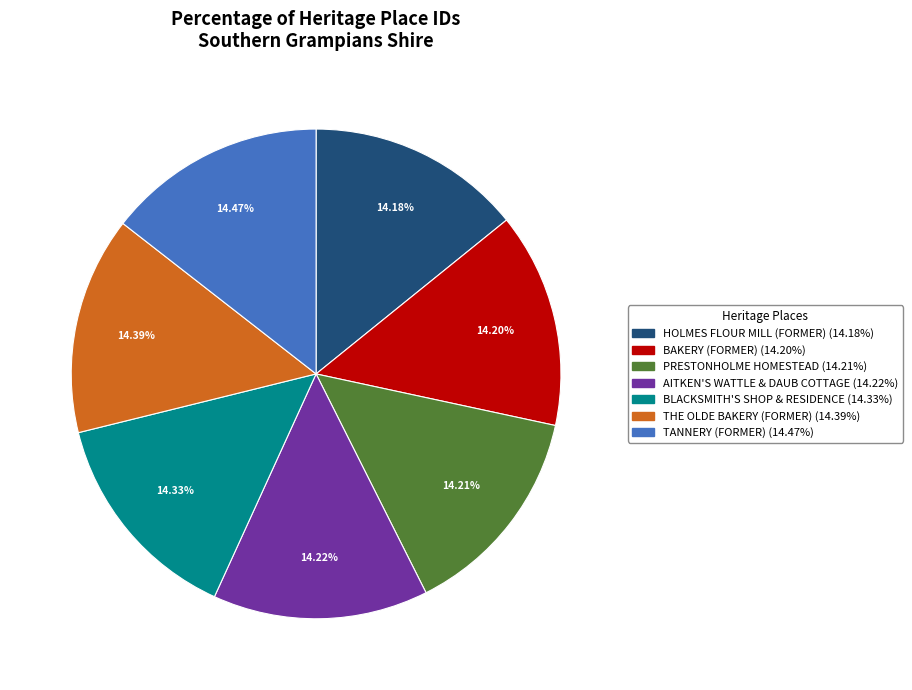

Is there any slice that represents more than half of the pie?

No